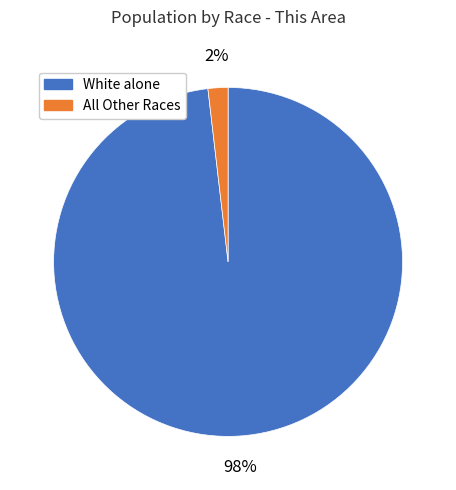

Is there a majority slice in this chart?

Yes